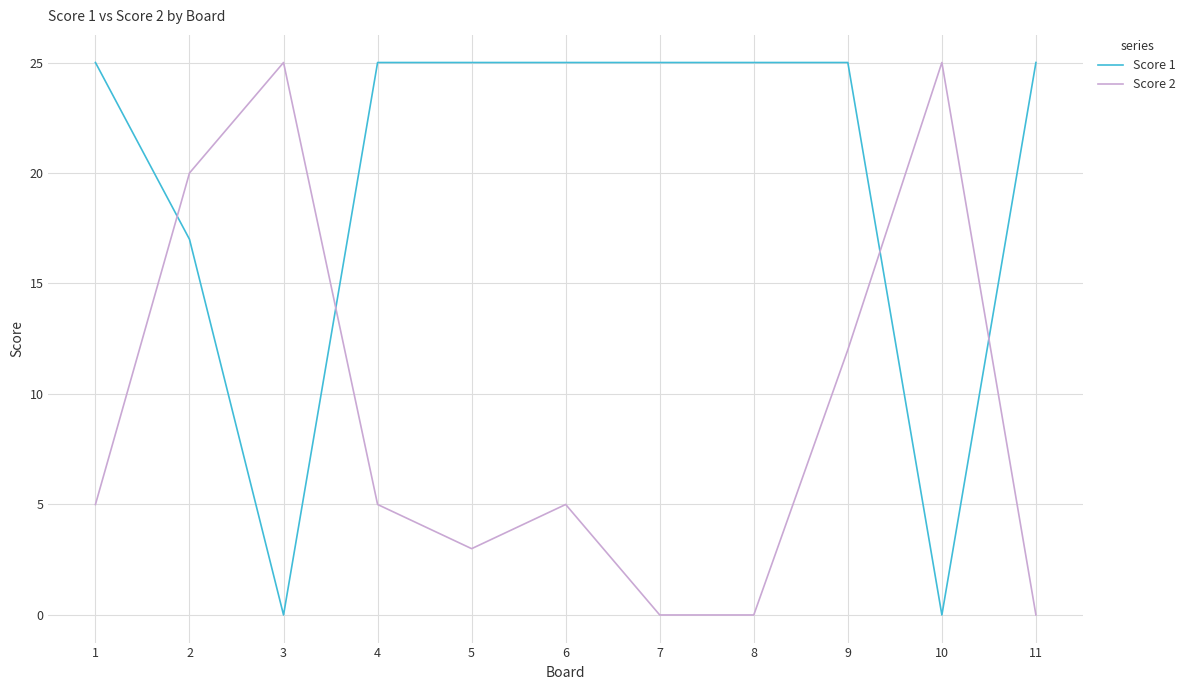

What is the spread (max minus min) of values at 2?

3